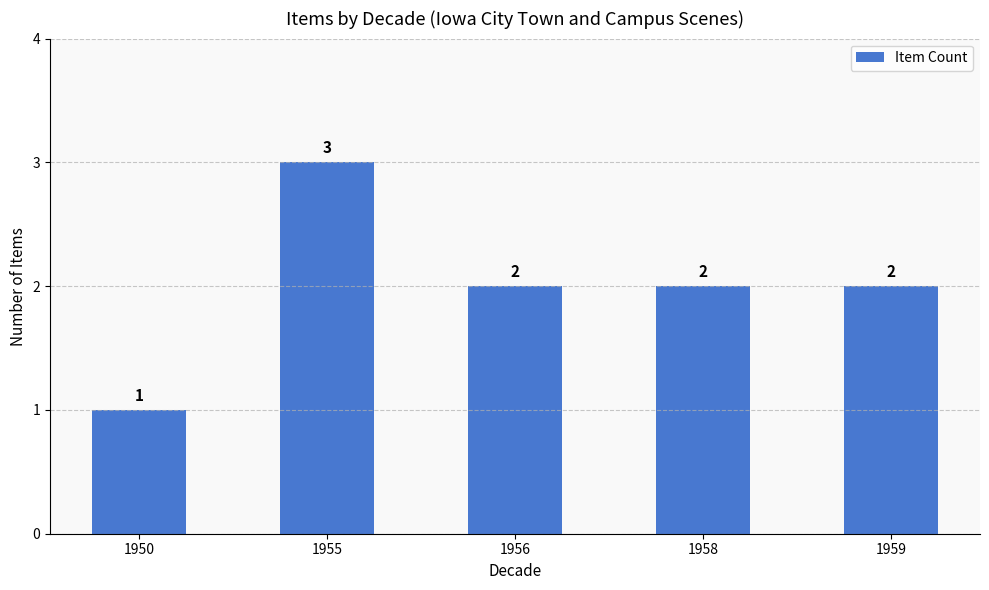

Reading right to left, what are all the values shown in this chart?

2	2	2	3	1